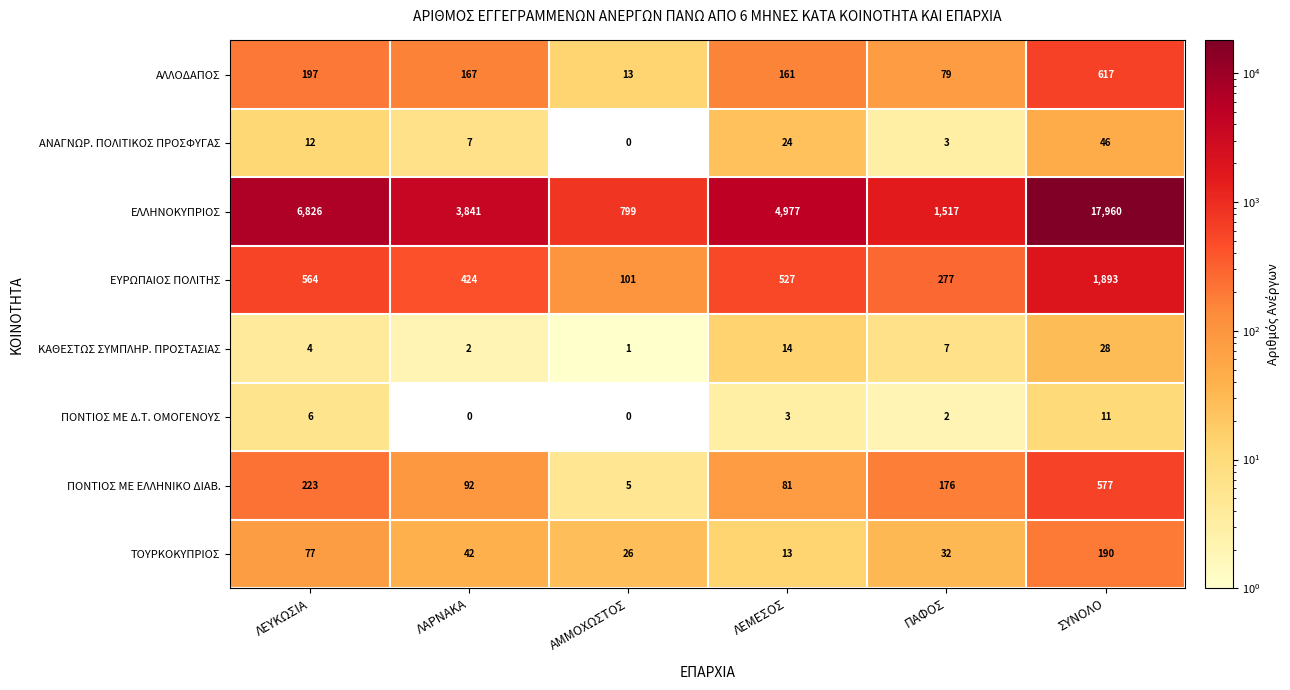

What is the minimum value for ΑΛΛΟΔΑΠΟΣ?

13